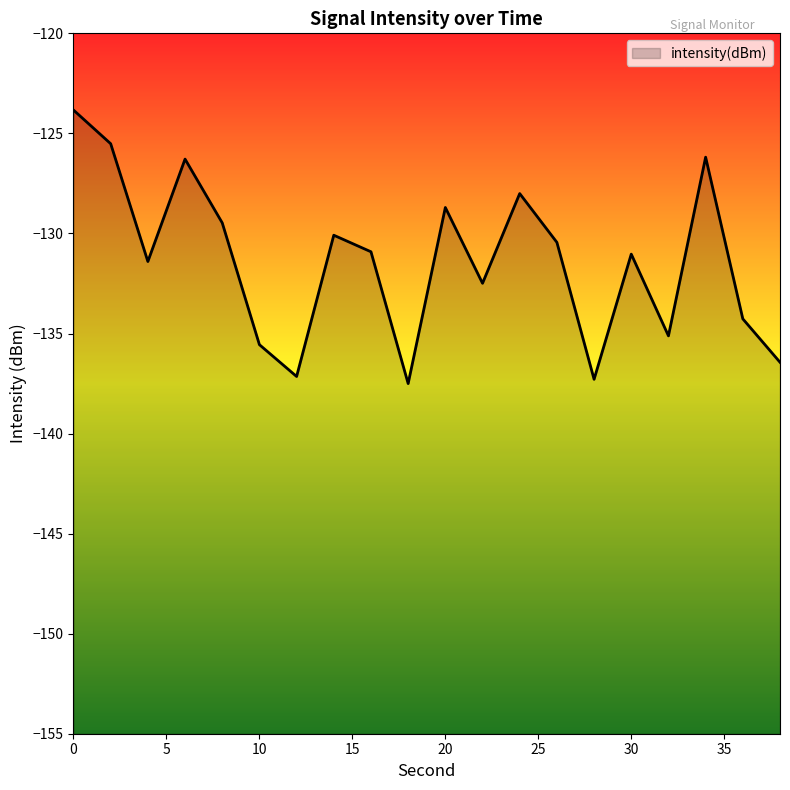

What is the average value?

-131.4